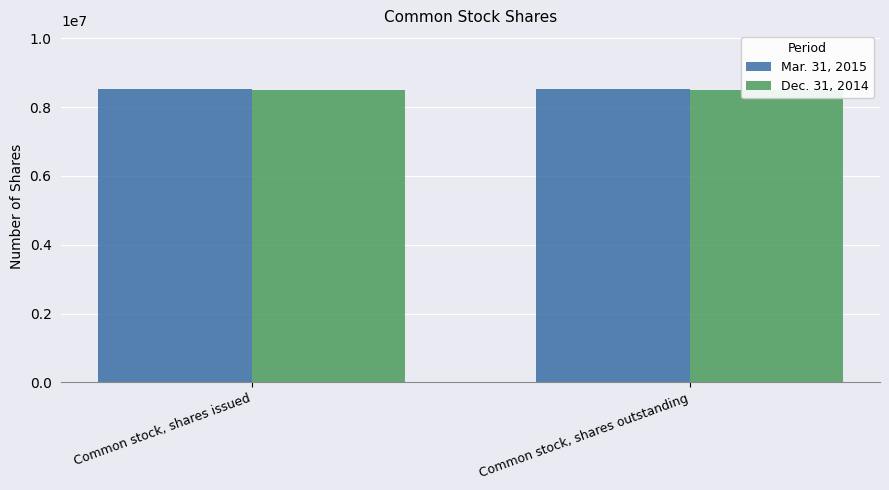

Is it true that Dec. 31, 2014 equals 2980720 at Common stock, shares outstanding?

False